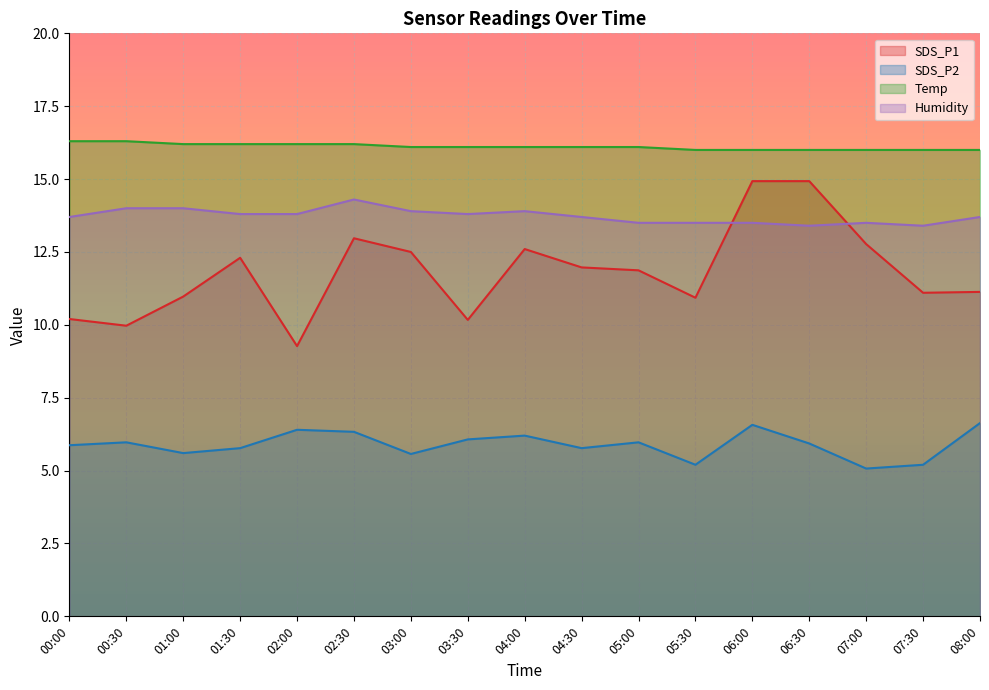

The value of Humidity at 07:00 is 22.0. True or false?

False